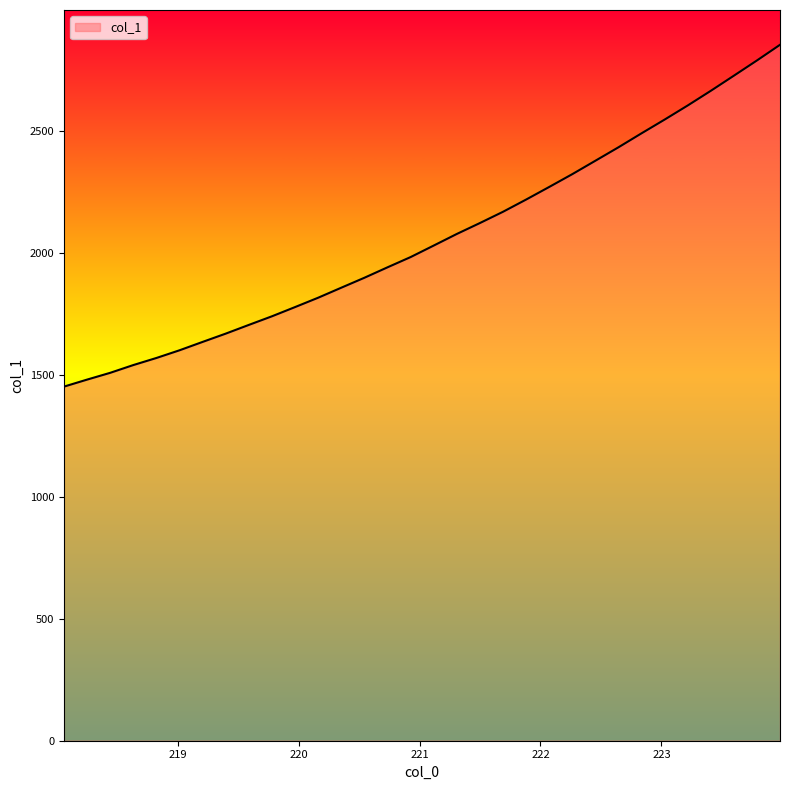

How many lines are shown in the chart?

1